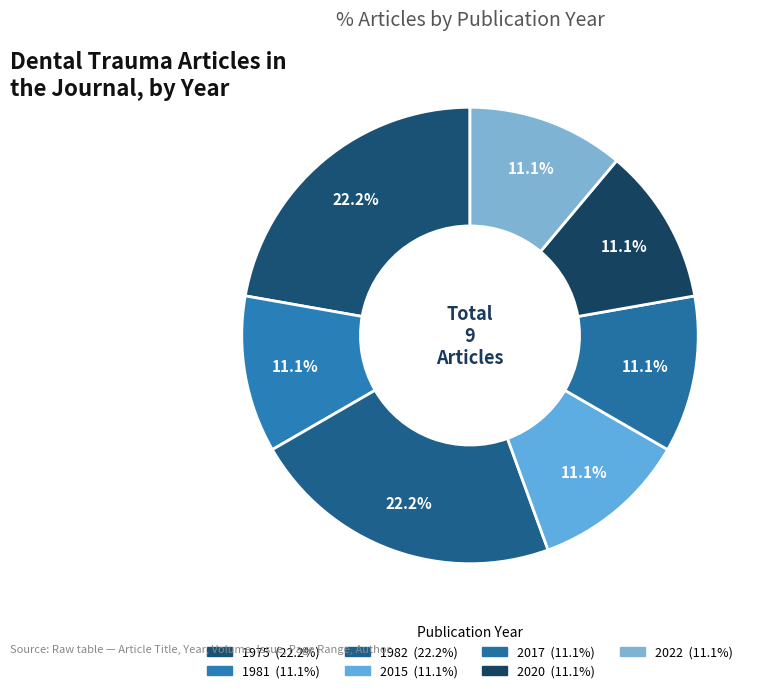

Is it true that 1975 is 22% of the pie?

True